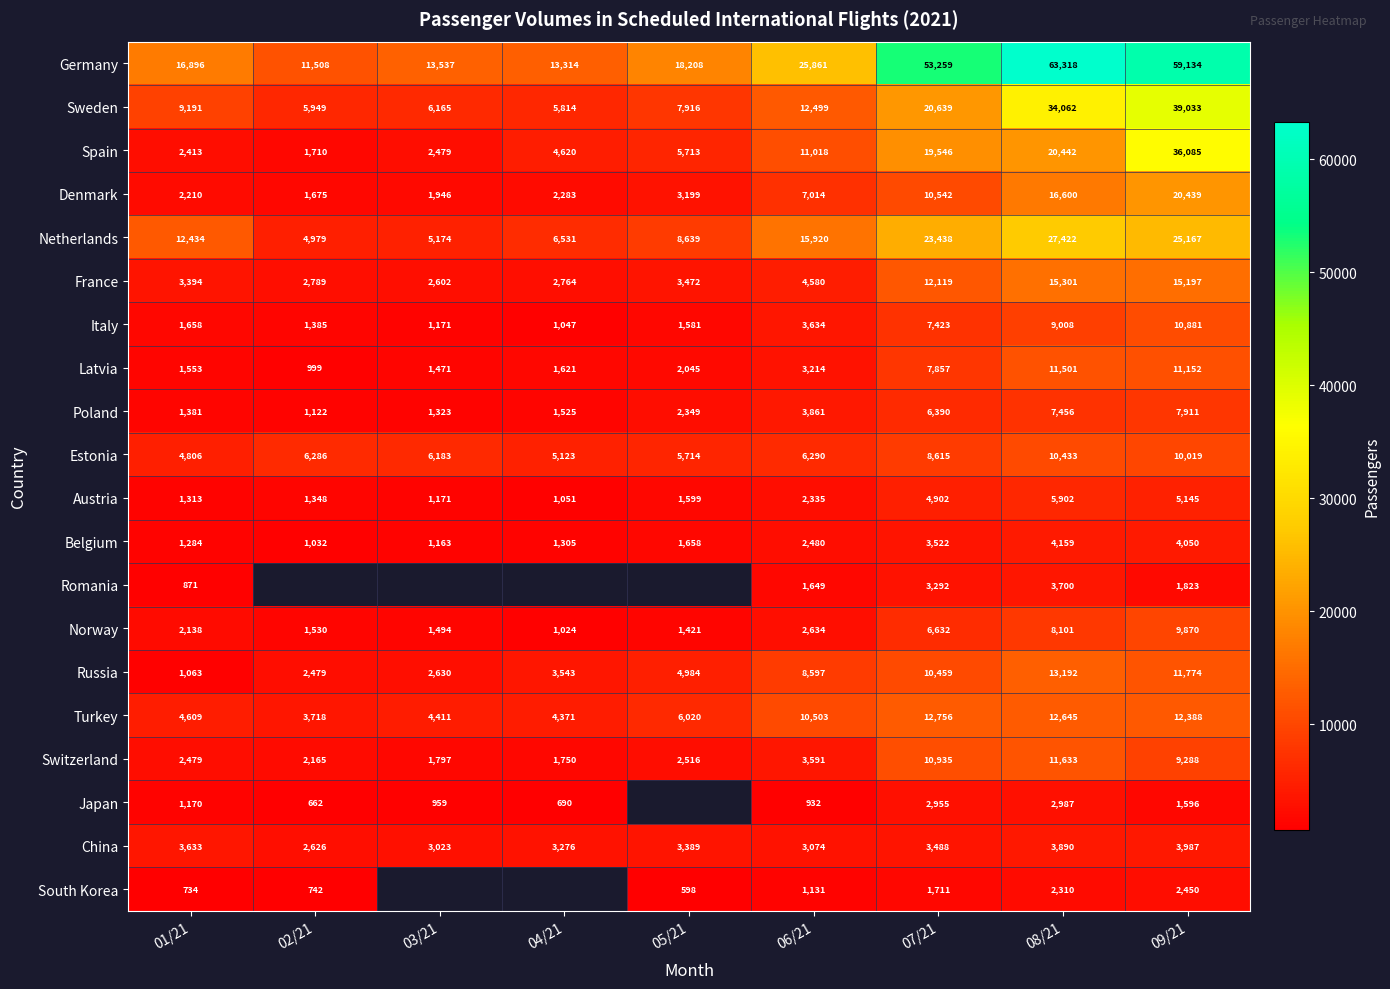

The Latvia series shows 2310.0 at 04/21. True or false?

False